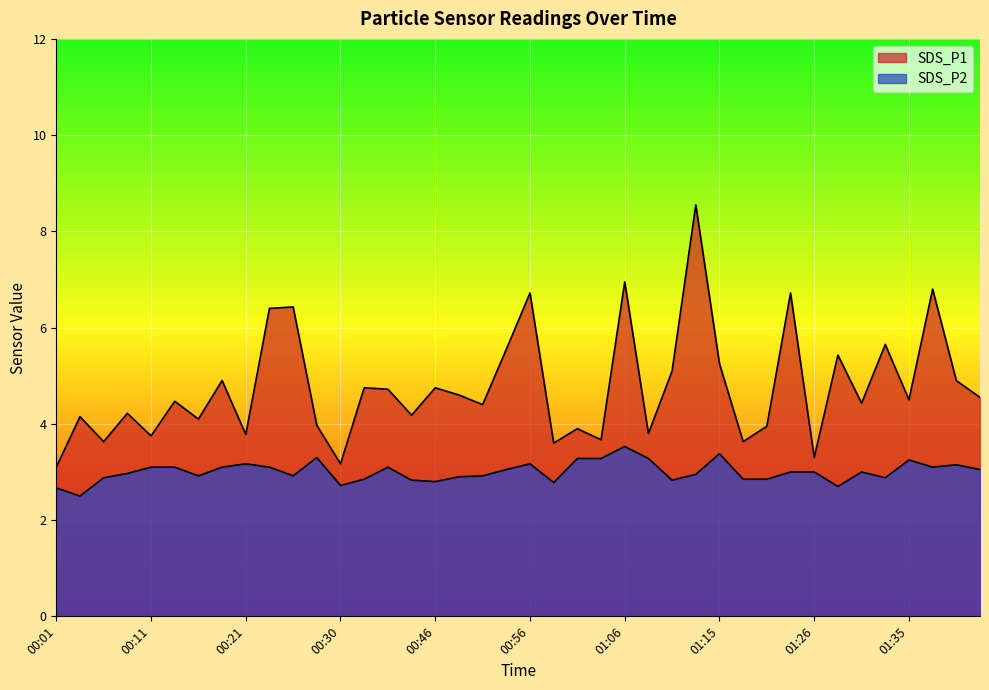

At which category does SDS_P1 reach its first local valley?

00:06